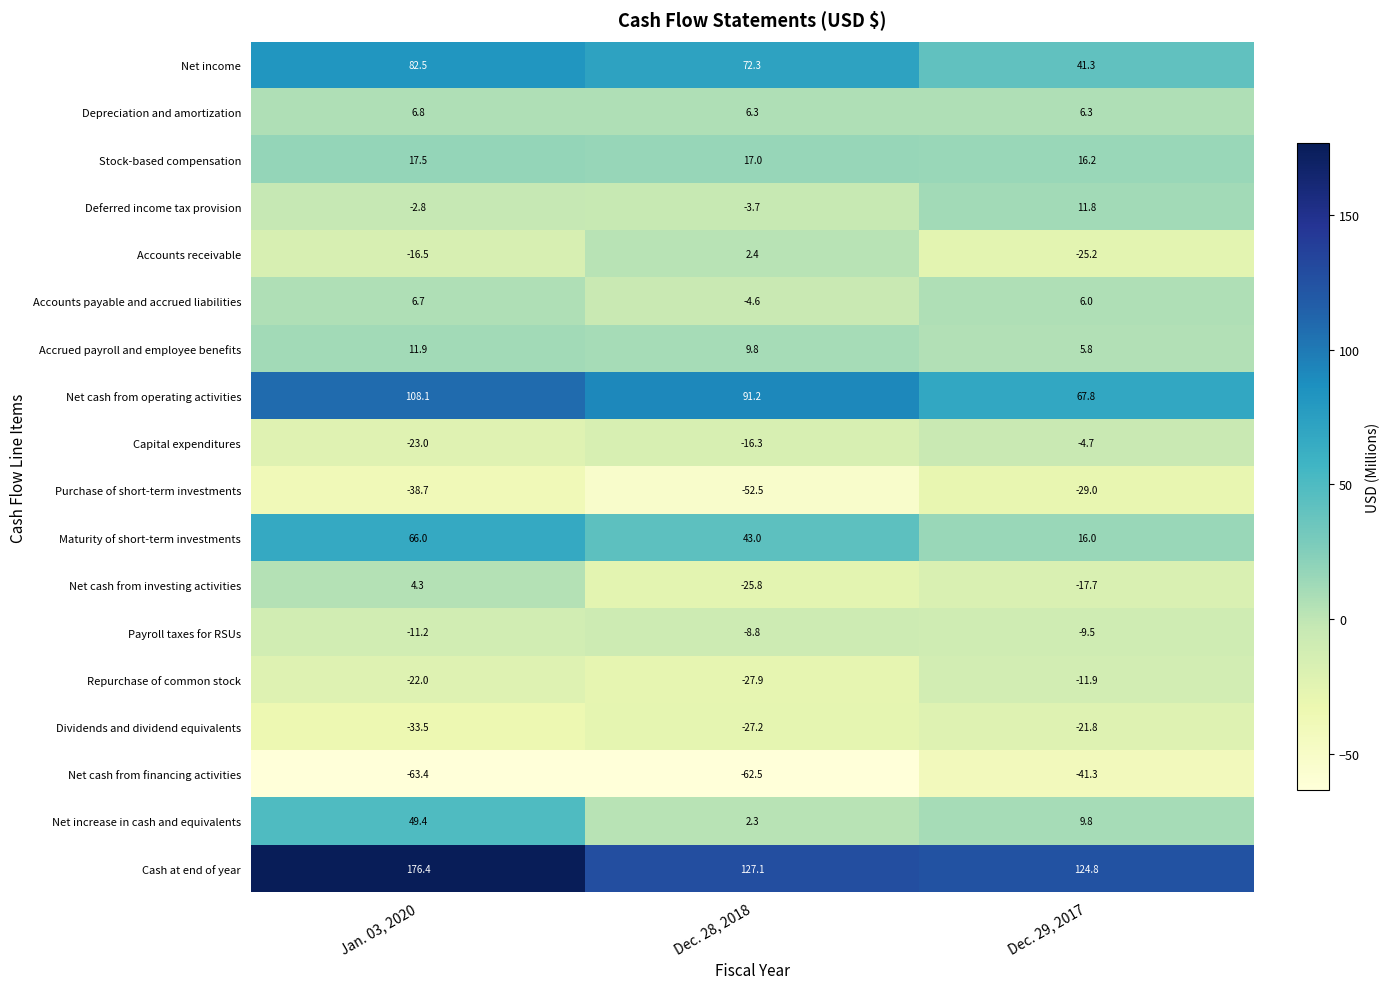

The value of Net cash from financing activities at Jan. 03, 2020 is -63.4. True or false?

True